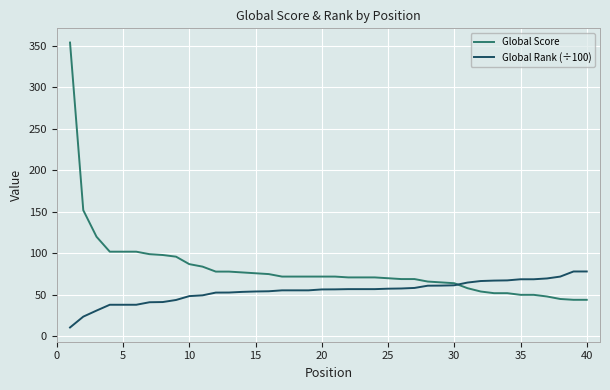

Rank the series by their average value, from lowest to highest.

Global Rank (÷100), Global Score